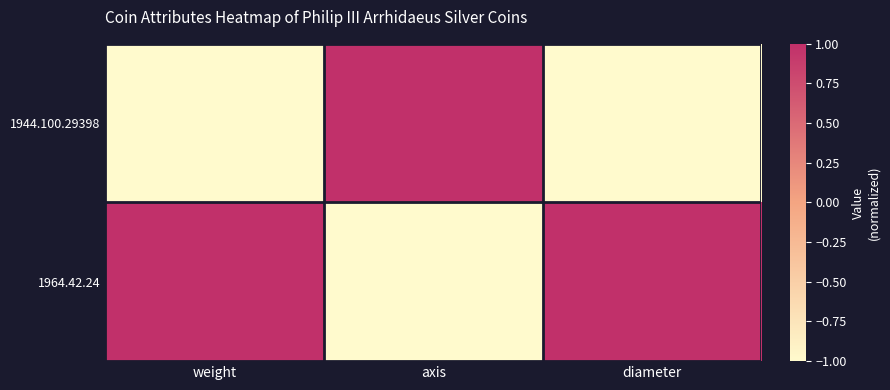

Which series has the largest range (max minus min)?

1944.100.29398